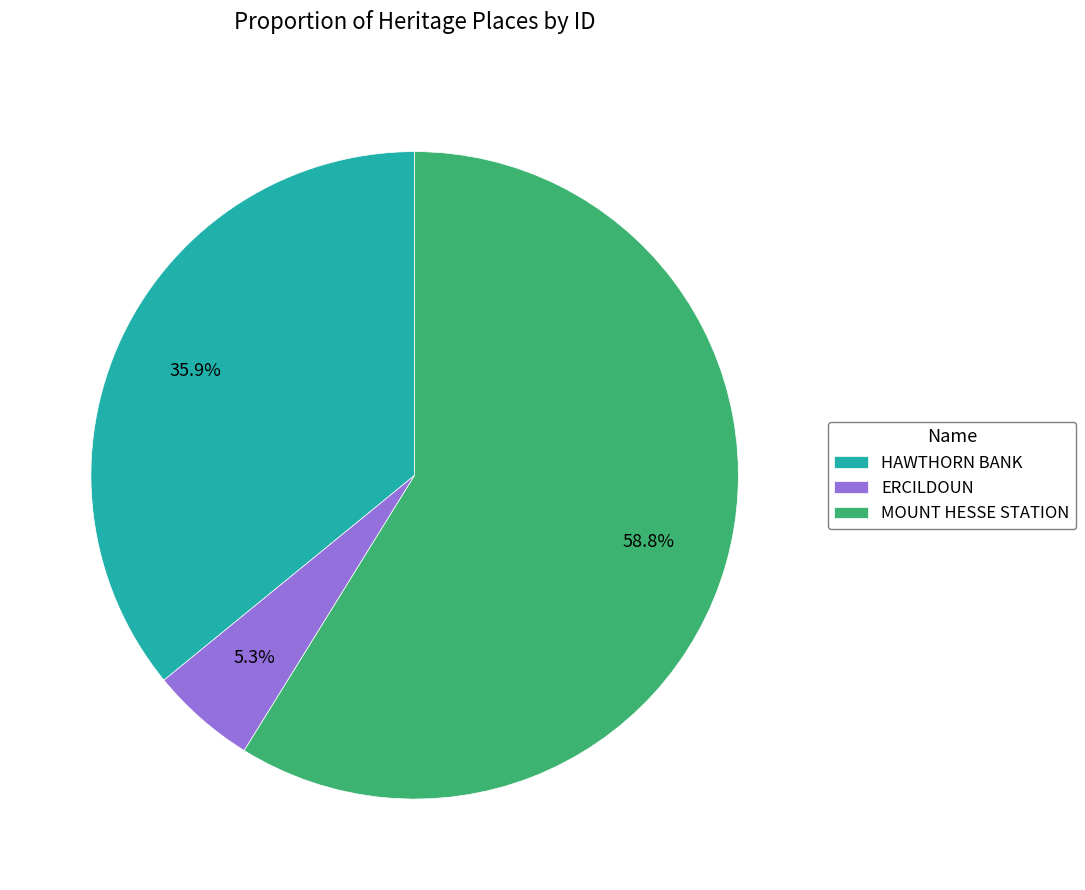

Which category has the biggest portion of the pie?

MOUNT HESSE STATION